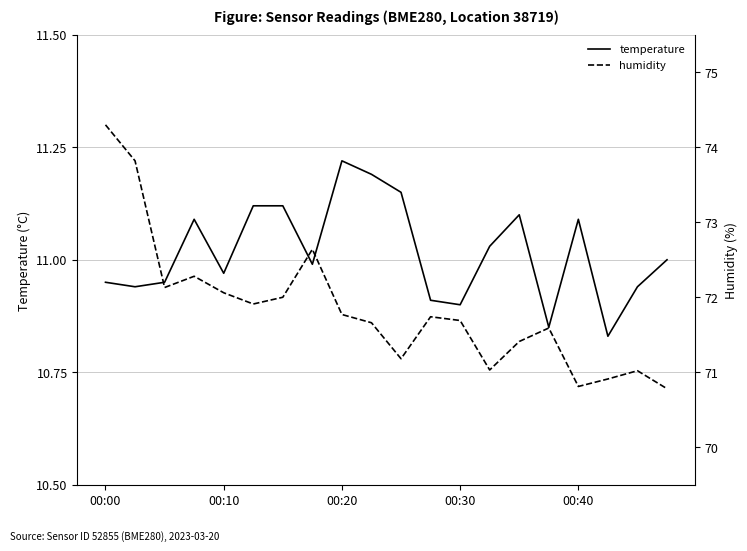

Does the chart have visible grid lines?

Yes